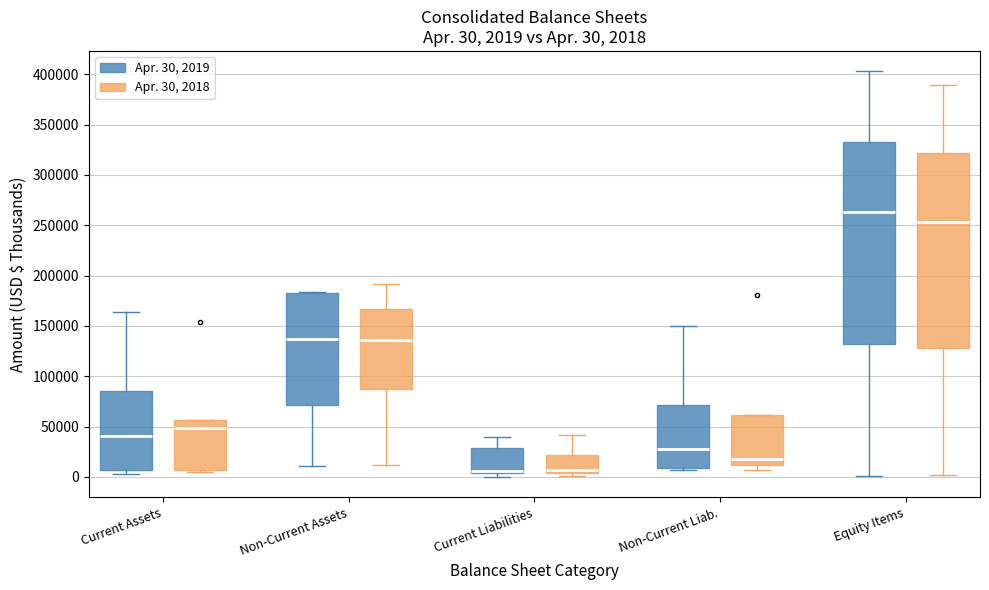

Which box's median line is the highest?

Equity Items (Apr. 30, 2019)